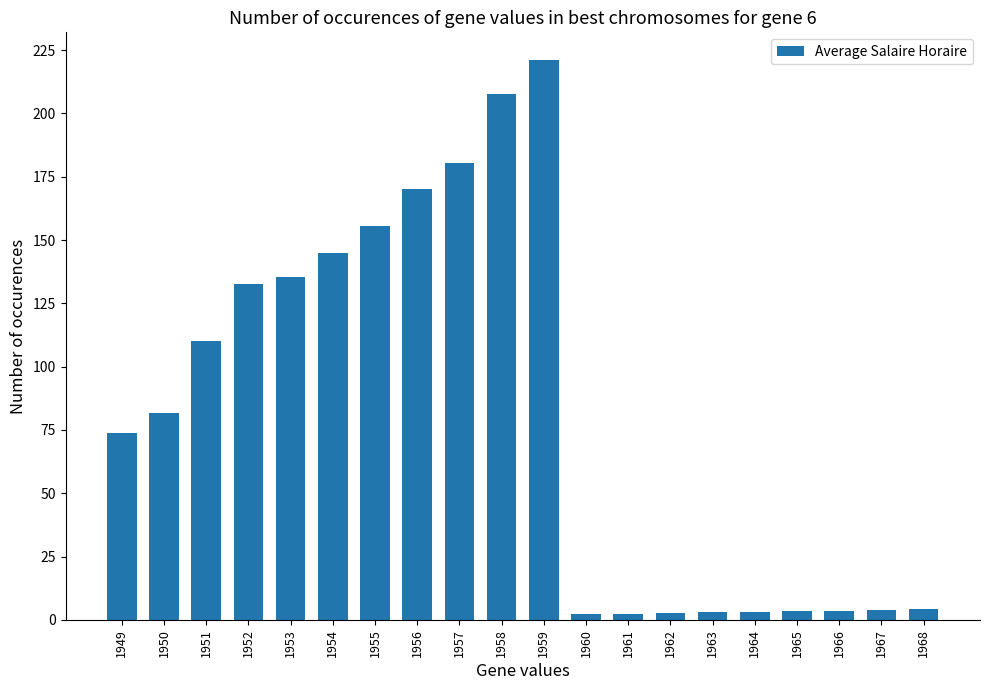

The chart shows a value of 2.8 at 1962. True or false?

True